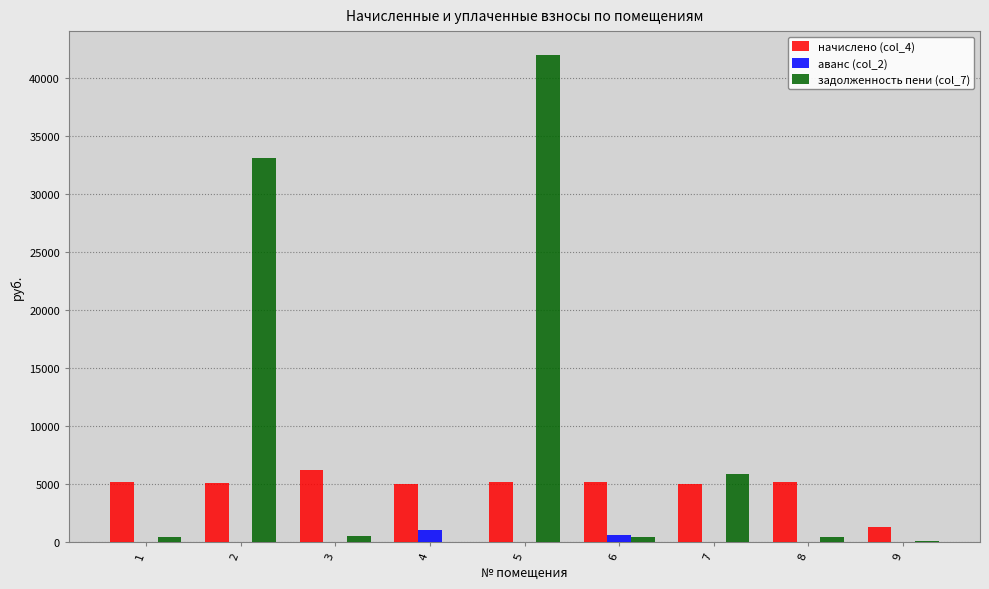

What is the sum of the задолженность пени (col_7) values at 5 and 4?

41952.3